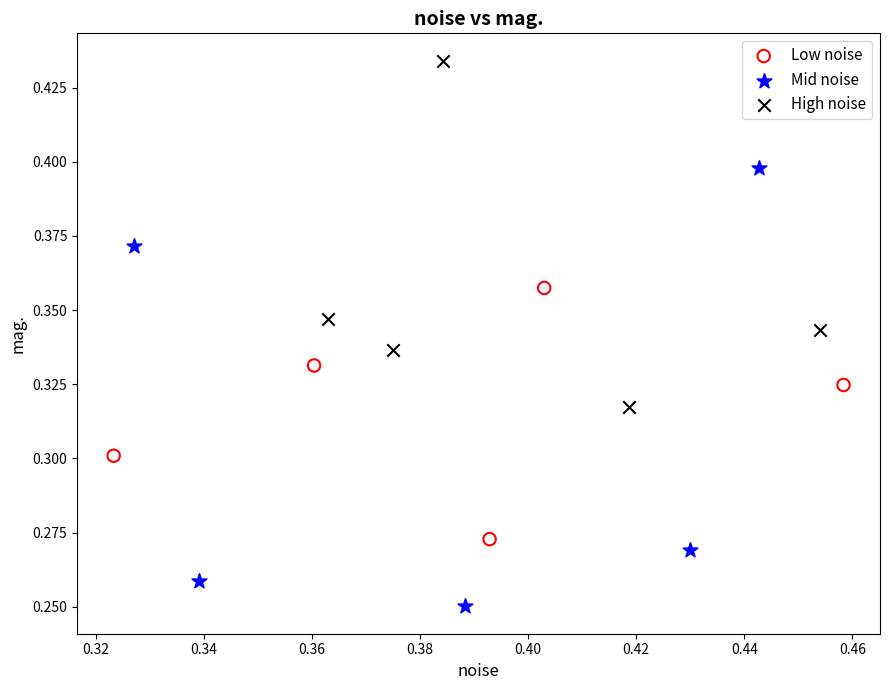

Which series has the largest Y range (max minus min)?

Mid noise